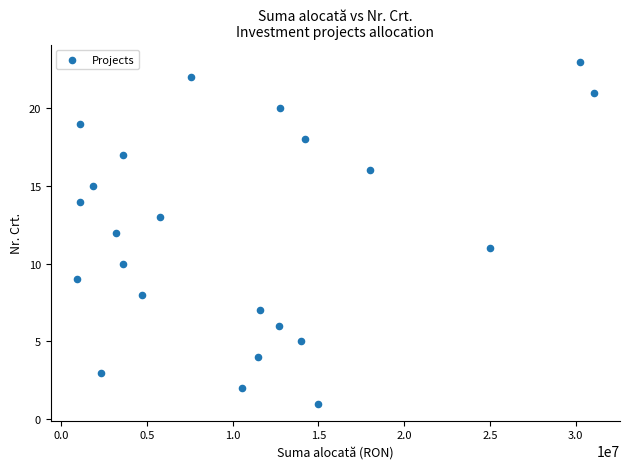

What is the range of Y values (max minus min)?

22